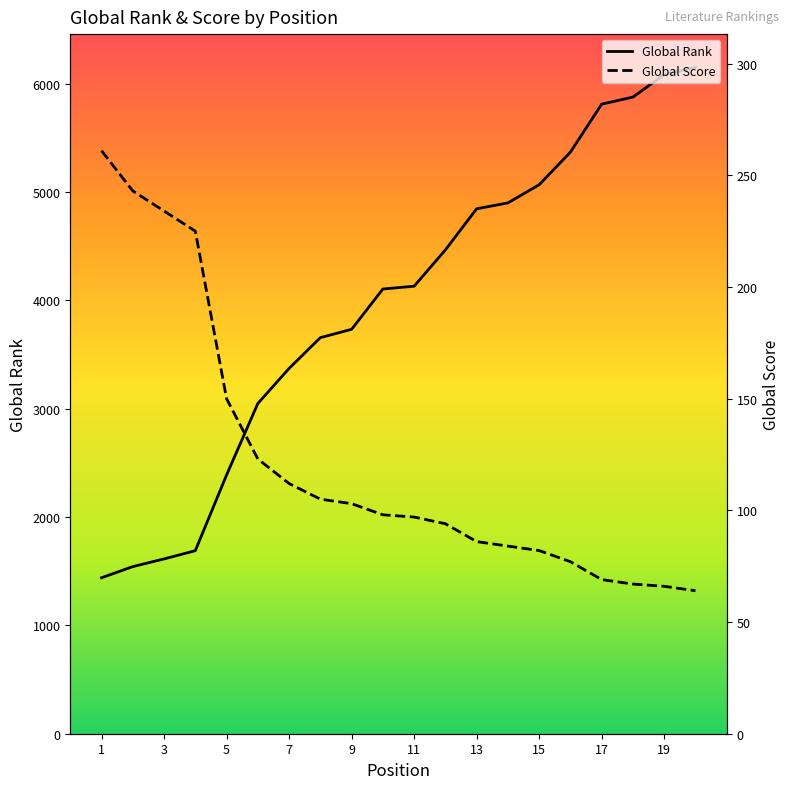

How many values in the Global Rank series are below 4132?

10